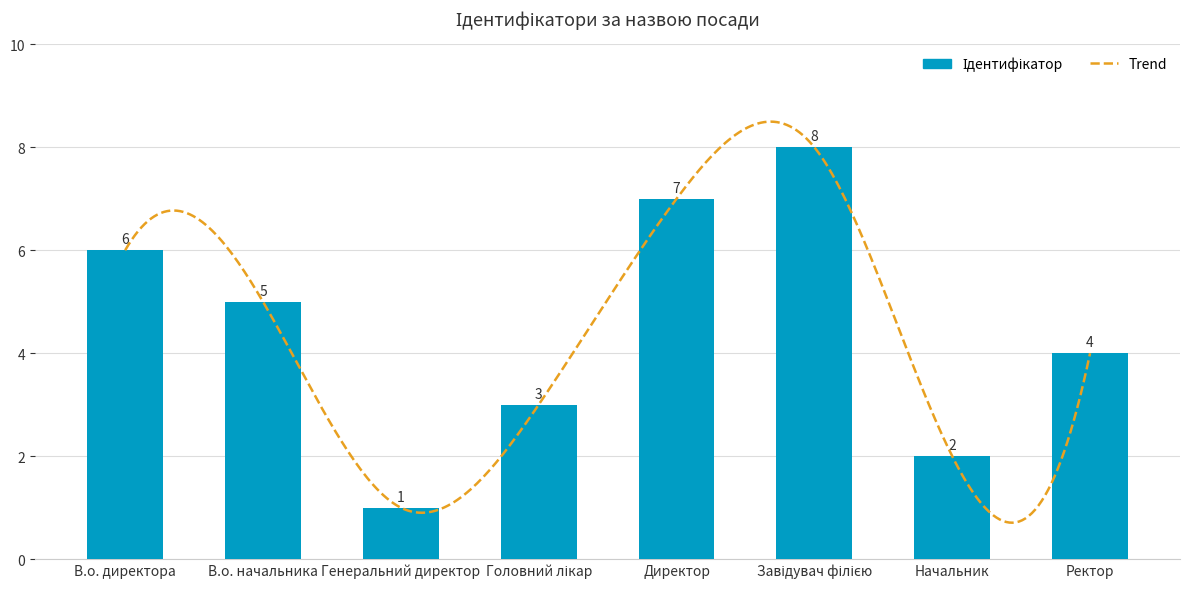

How many data points are above 5?

3